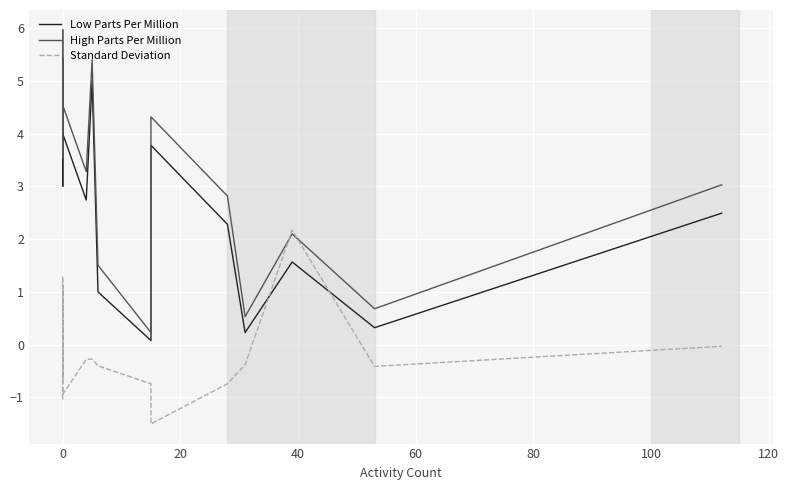

How many lines are shown in the chart?

3